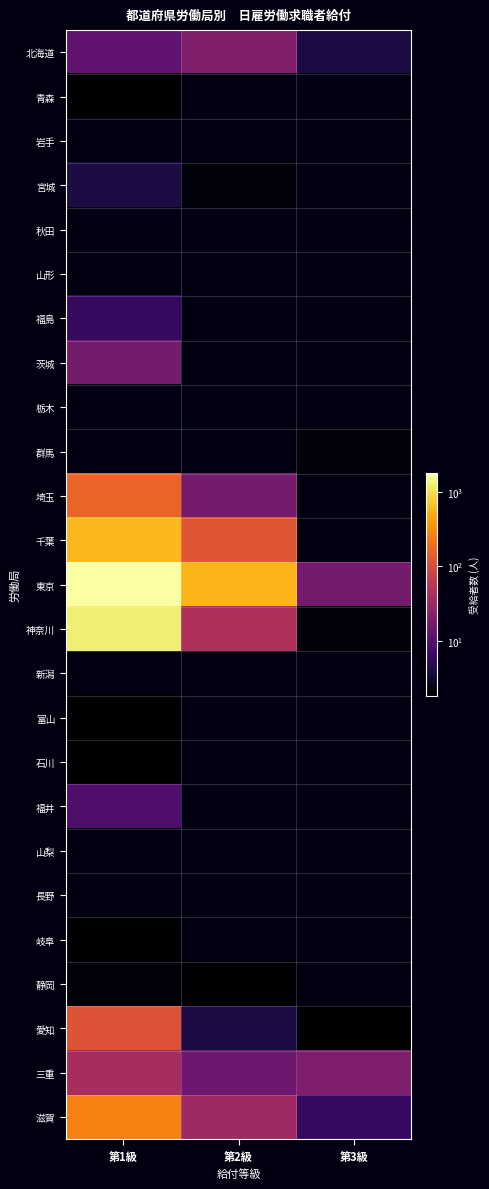

At which category does the chart reach its minimum across all series?

第2級